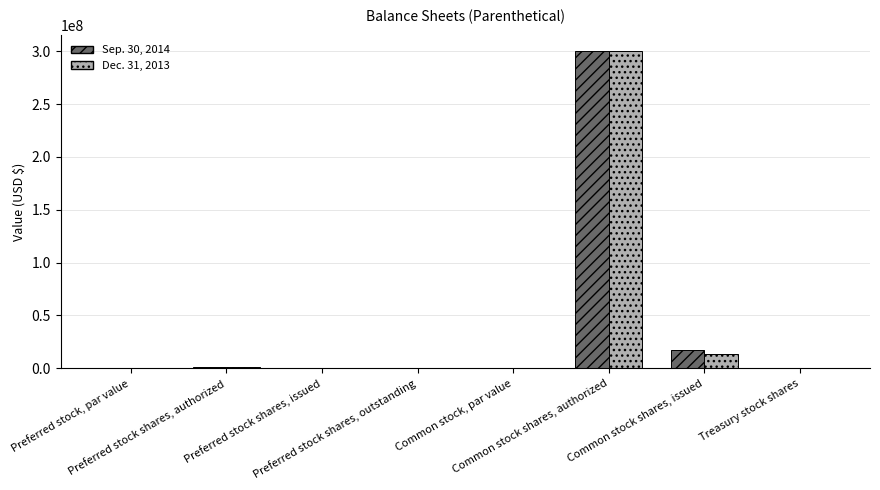

How many groups of bars are there?

8